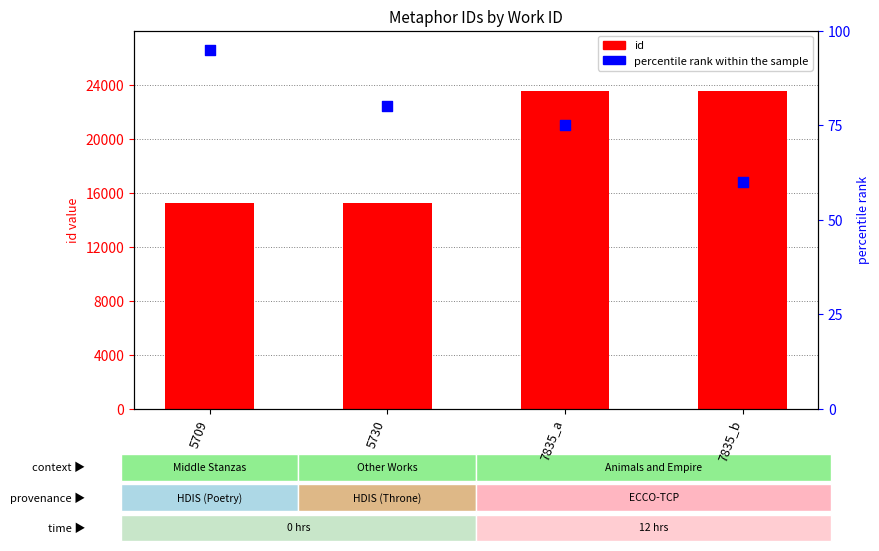

Is the value of percentile rank within the sample at 7835_a greater than the value of id at 5709?

No